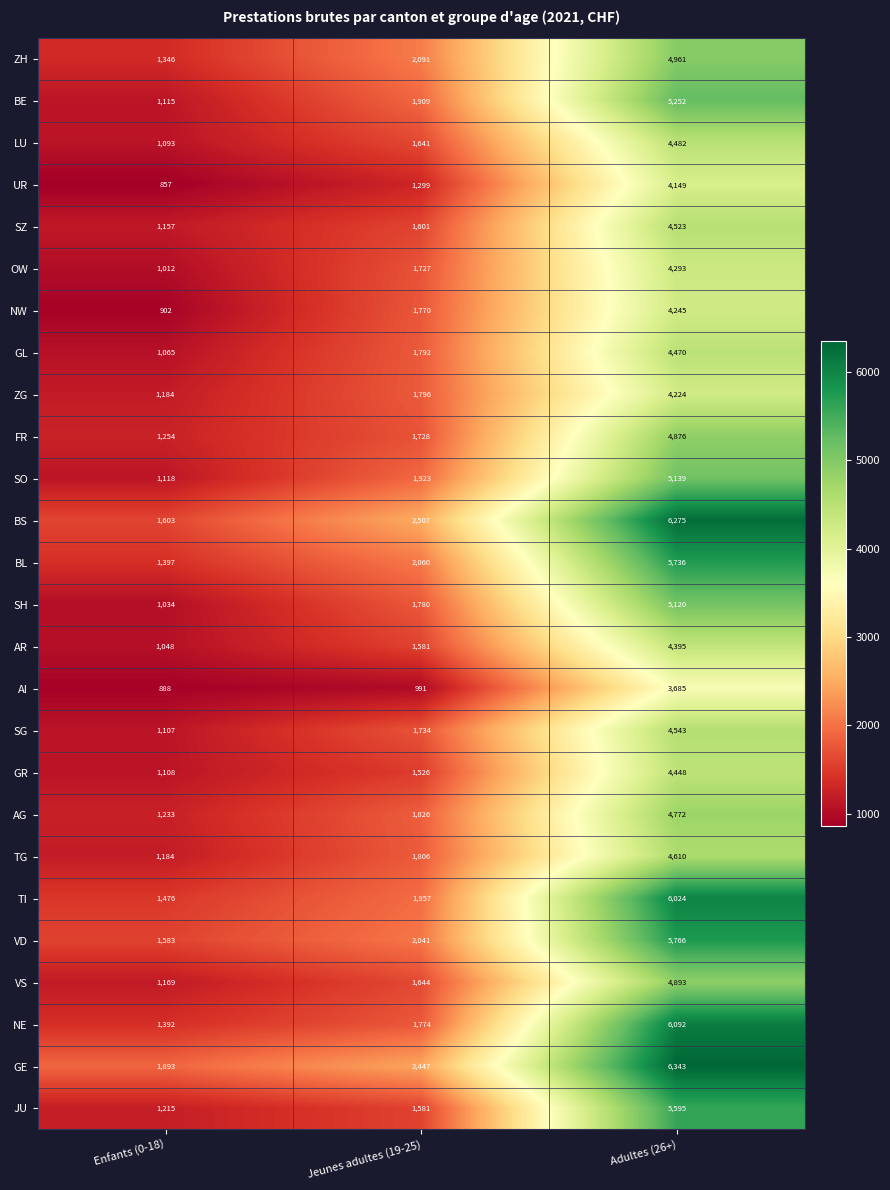

Rank the series by their maximum value, from lowest to highest.

AI, UR, ZG, NW, OW, AR, GR, GL, LU, SZ, SG, TG, AG, FR, VS, ZH, SH, SO, BE, JU, BL, VD, TI, NE, BS, GE